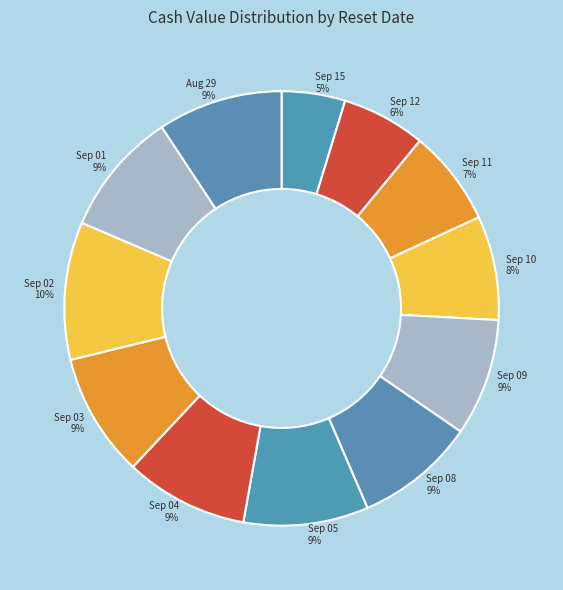

To the nearest percent, what is the difference between the Sep 04 and Sep 02 slice percentages?

1%